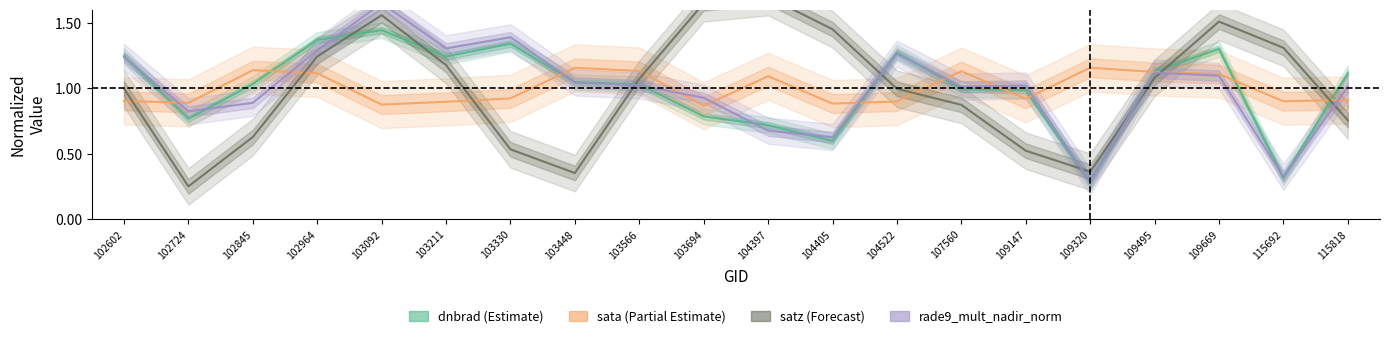

Reading left to right, extract all data points from this chart.

dnbrad (Estimate): 102602=1.2	102724=0.8	102845=1.0	102964=1.4	103092=1.4	103211=1.2	103330=1.3	103448=1.0	103566=1.0	103694=0.8	104397=0.7	104405=0.6	104522=1.3	107560=1.0	109147=1.0	109320=0.3	109495=1.1	109669=1.3	115692=0.3	115818=1.1
sata (Partial Estimate): 102602=0.9	102724=0.9	102845=1.1	102964=1.1	103092=0.9	103211=0.9	103330=0.9	103448=1.2	103566=1.1	103694=0.9	104397=1.1	104405=0.9	104522=0.9	107560=1.1	109147=0.9	109320=1.2	109495=1.1	109669=1.1	115692=0.9	115818=0.9
satz (Forecast): 102602=1.0	102724=0.3	102845=0.6	102964=1.2	103092=1.6	103211=1.2	103330=0.5	103448=0.4	103566=1.1	103694=1.6	104397=1.7	104405=1.4	104522=1.0	107560=0.9	109147=0.5	109320=0.4	109495=1.1	109669=1.5	115692=1.3	115818=0.8
rade9_mult_nadir_norm: 102602=1.2	102724=0.8	102845=0.9	102964=1.3	103092=1.6	103211=1.3	103330=1.4	103448=1.0	103566=1.0	103694=0.9	104397=0.7	104405=0.6	104522=1.3	107560=1.0	109147=1.0	109320=0.3	109495=1.1	109669=1.1	115692=0.3	115818=1.0